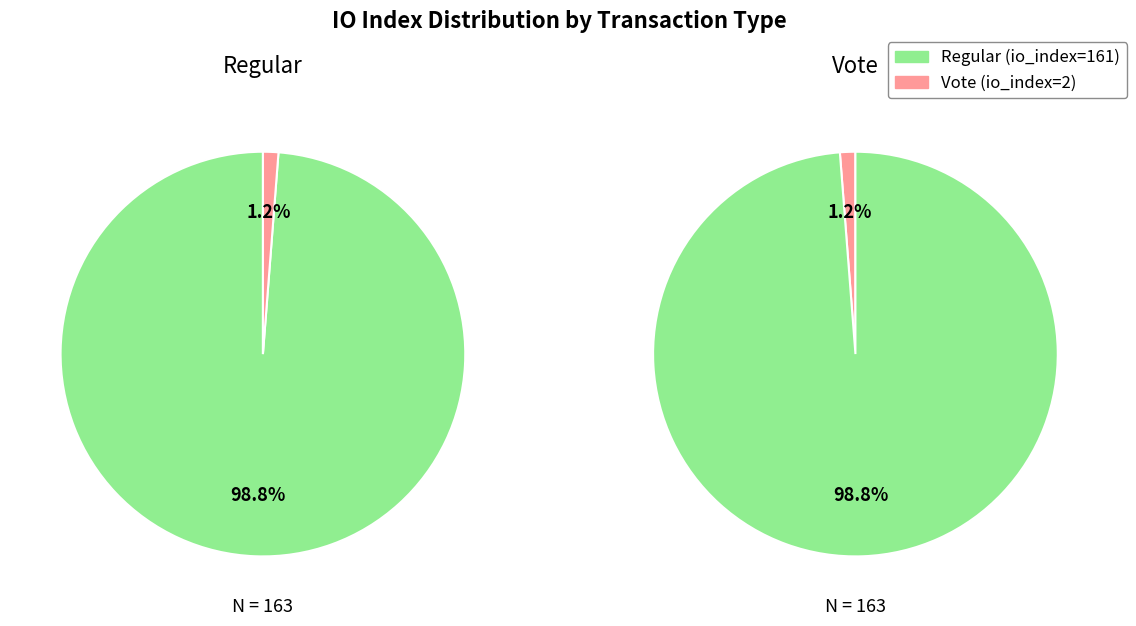

Which series changed the most between io_index (Regular) and io_index (Vote)?

Regular